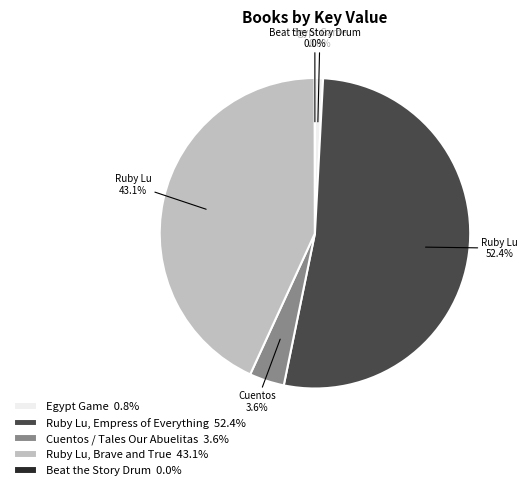

Is there a majority slice in this chart?

Yes